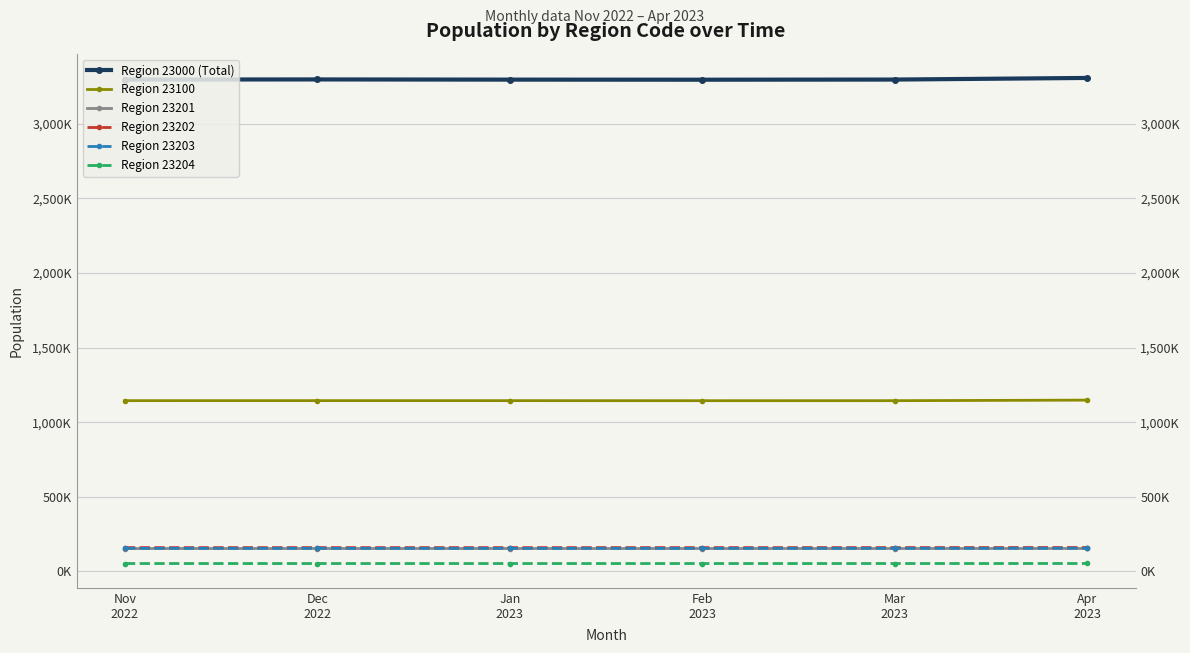

Which category has the lowest value across all series?

Jan
2023